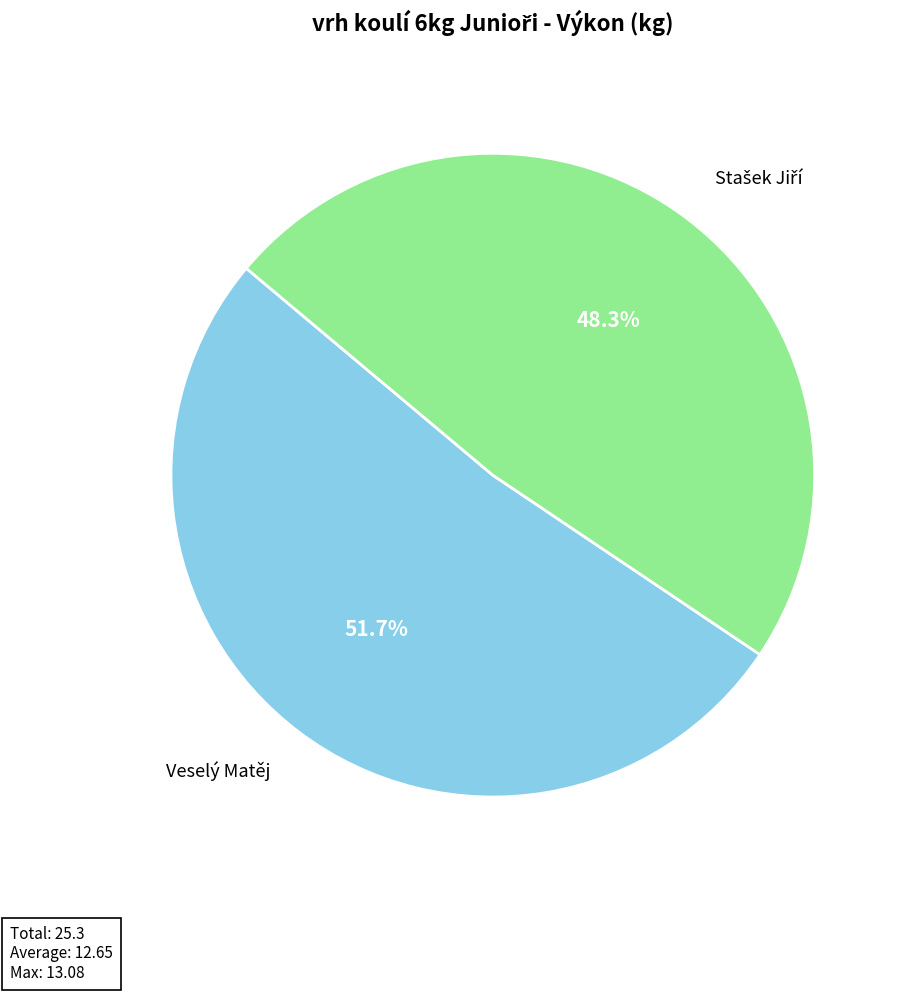

What percentage is NOT represented by Veselý Matěj?

48.3%